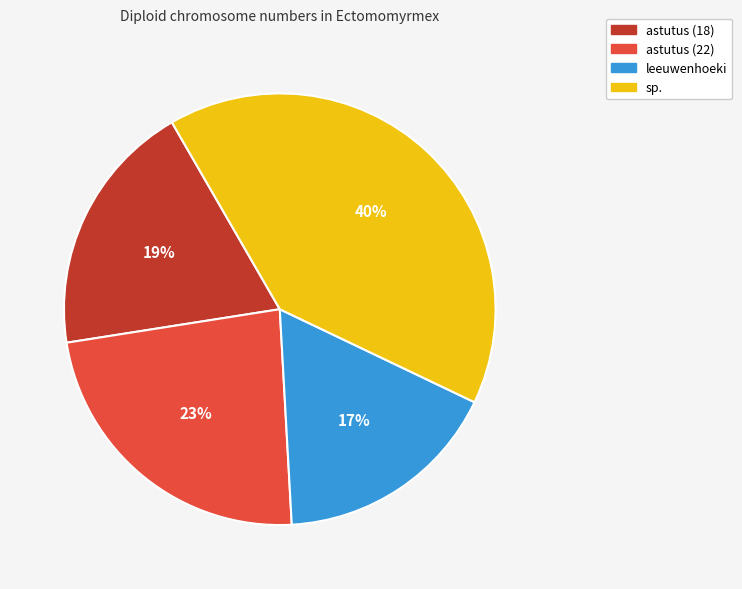

Which slice is the smallest?

leeuwenhoeki